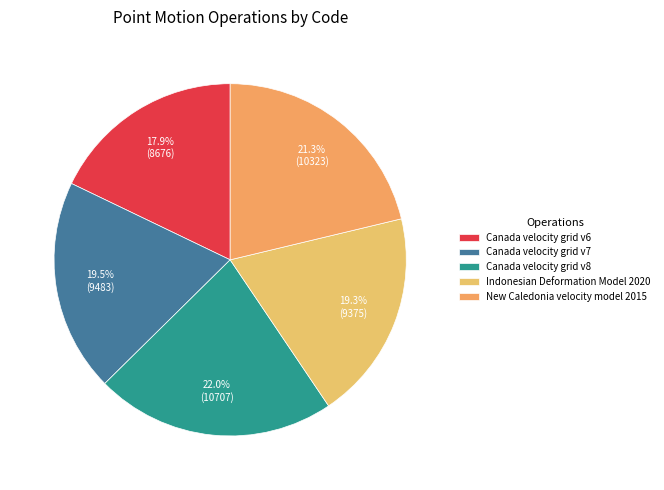

Rank the categories by value from highest to lowest.

Canada velocity grid v8, New Caledonia velocity model 2015, Canada velocity grid v7, Indonesian Deformation Model 2020, Canada velocity grid v6